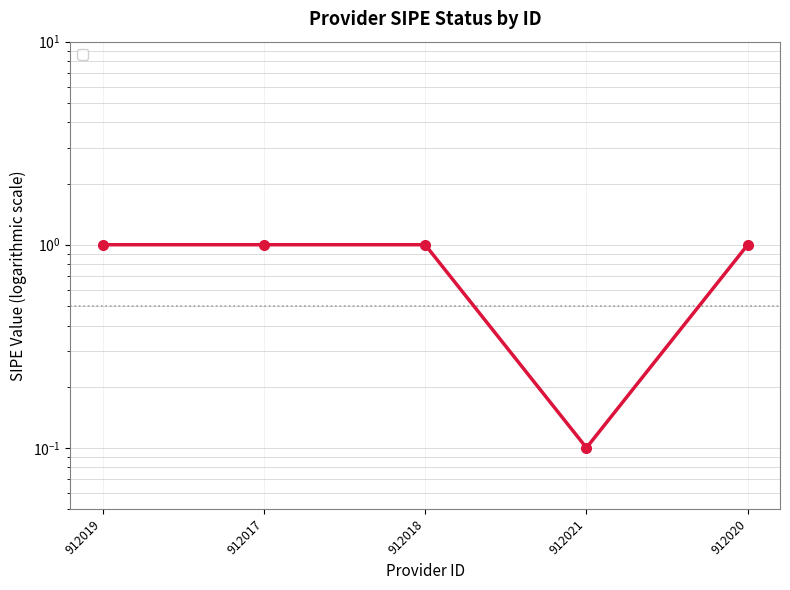

At which label is the value closest to 0?

912021